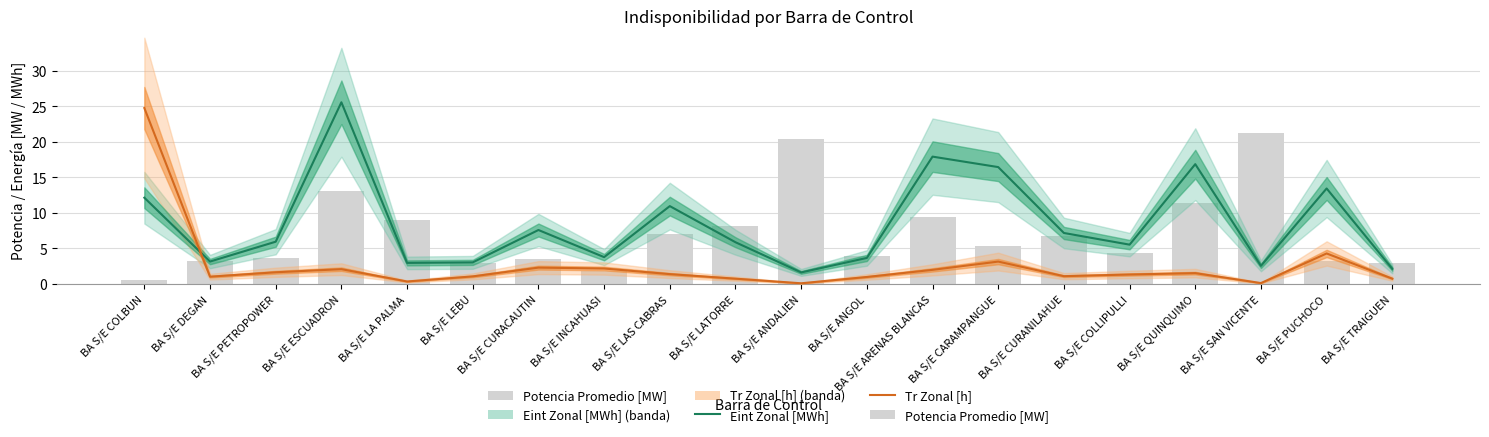

What is the value of the Potencia Promedio [MW] bar at the 16th from the left?

4.4